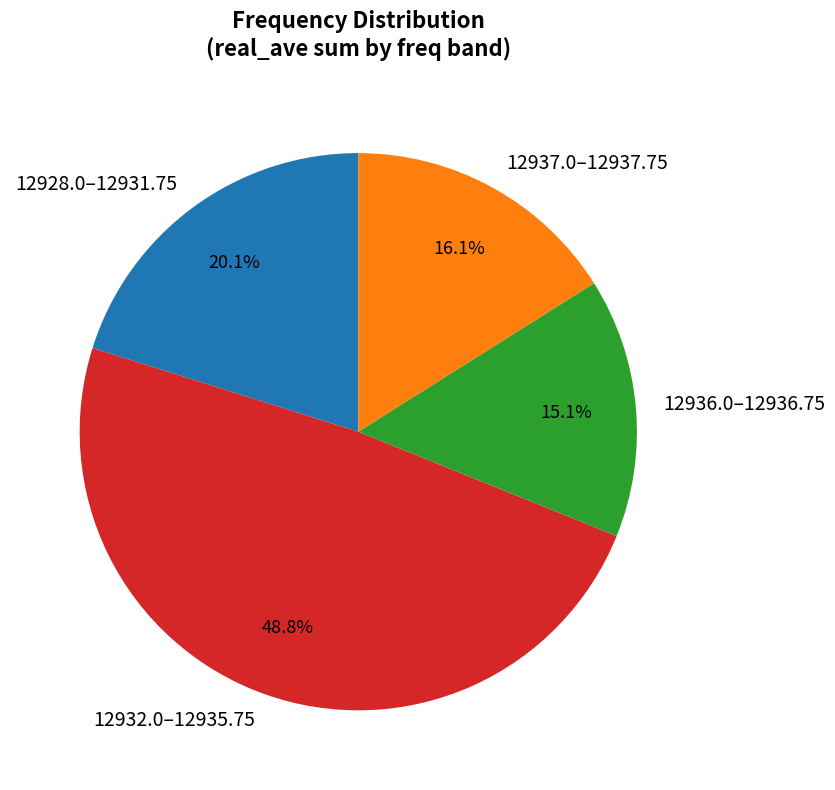

Is 12932.0–12935.75 the majority of the pie?

No